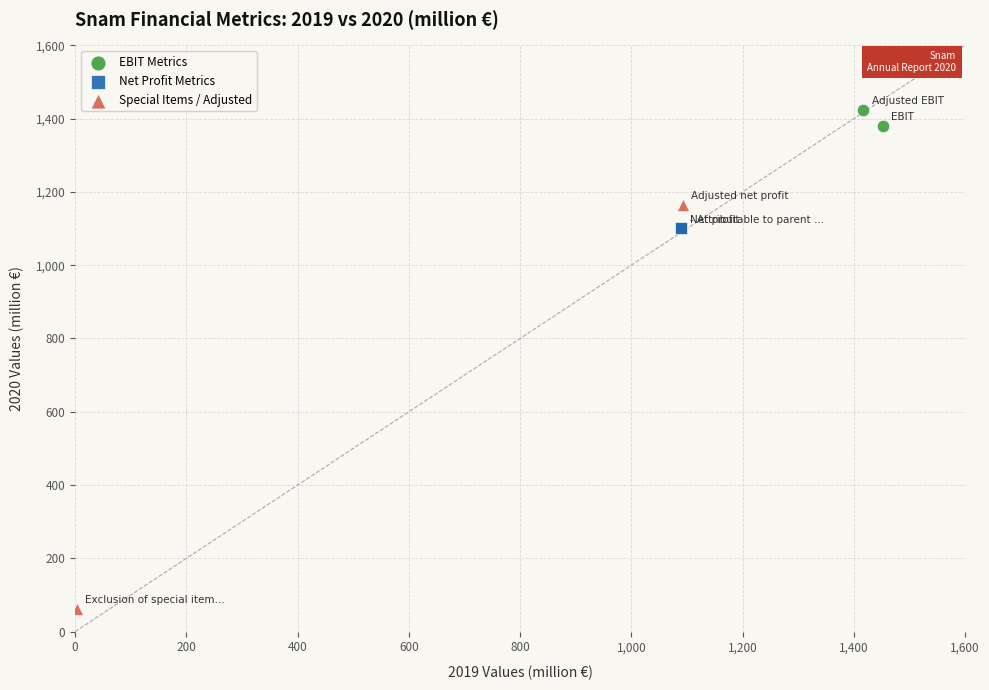

What are all the series names shown in the legend?

EBIT Metrics, Net Profit Metrics, Special Items / Adjusted